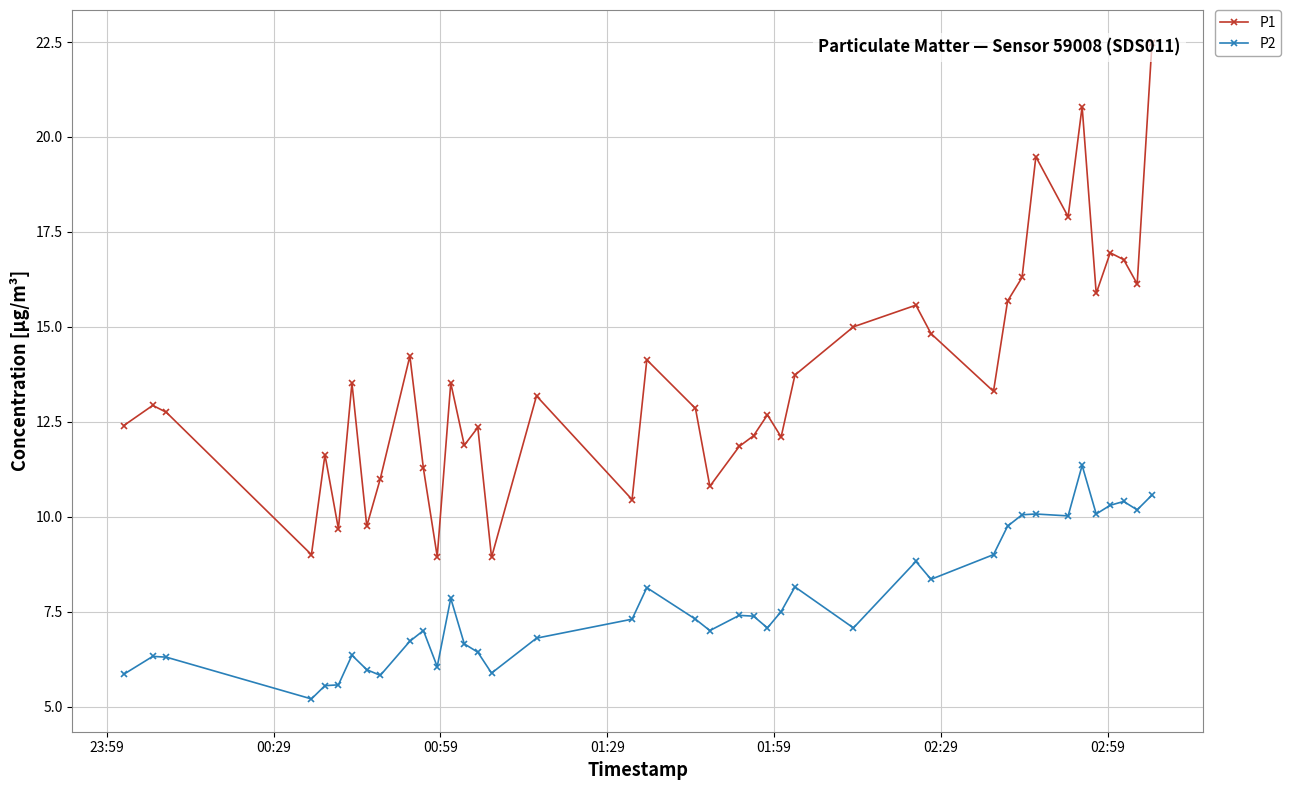

What is the value of the P2 point at the 30th from the left?

9.0